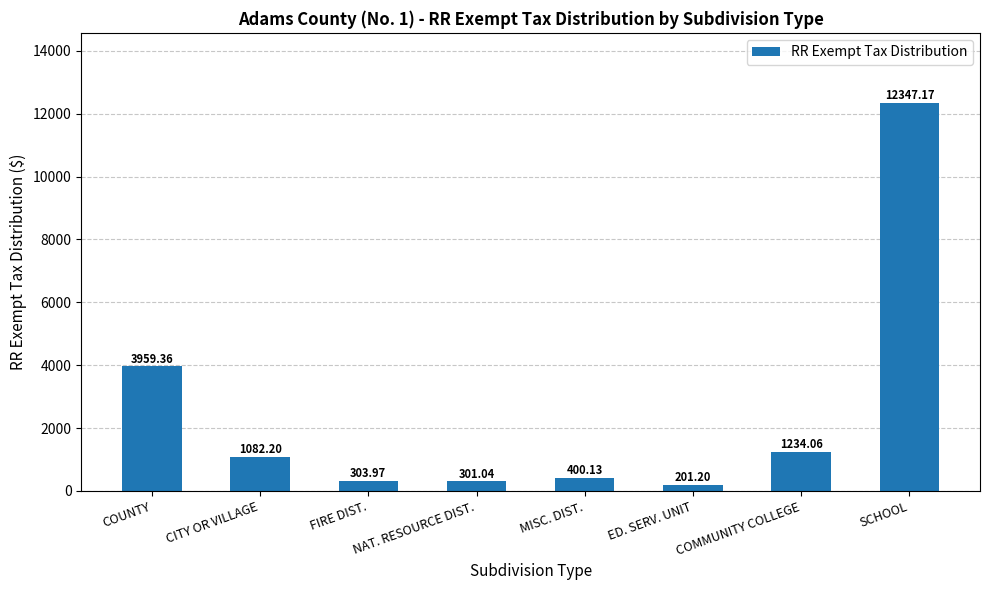

What is the label of the 4th bar from the left?

NAT. RESOURCE DIST.